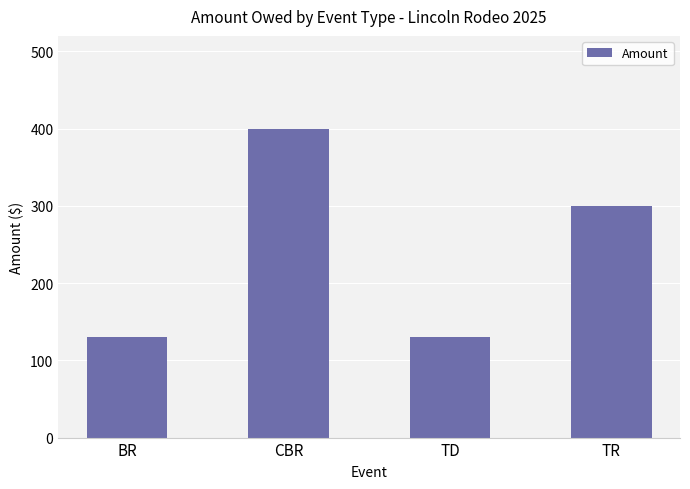

The chart shows a value of 300 at TR. True or false?

True